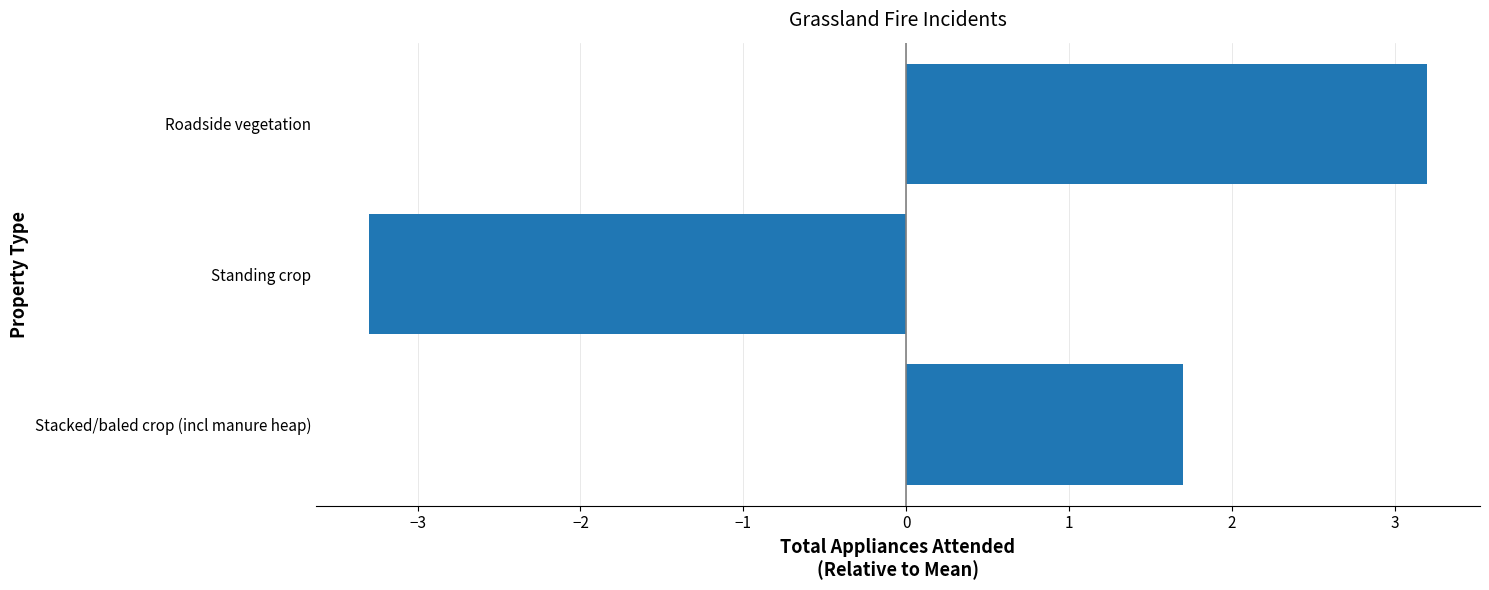

What is the difference between the maximum and second lowest values?

1.5